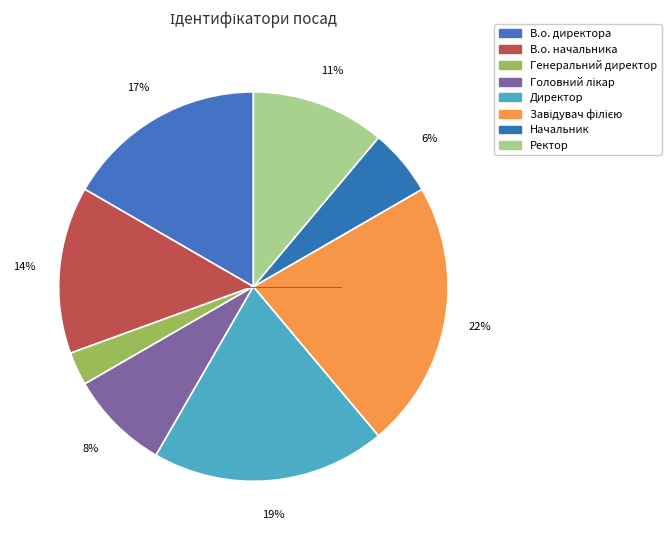

How many slices are in this pie chart?

8